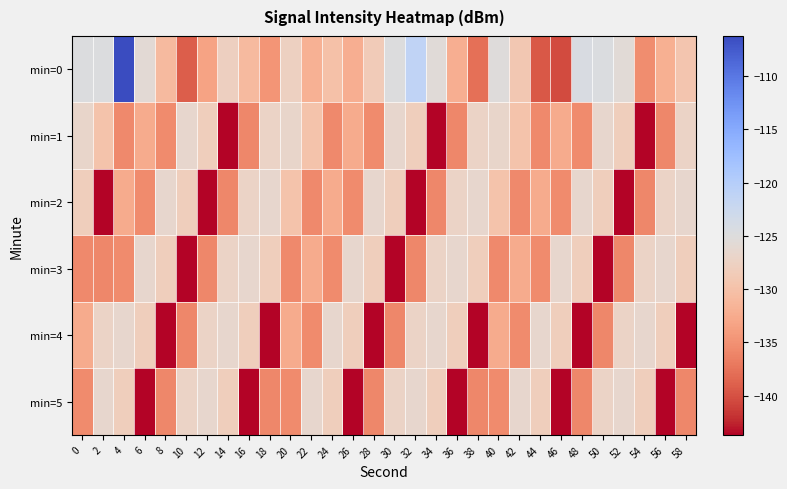

What is the total value across all series at 24?

-788.1